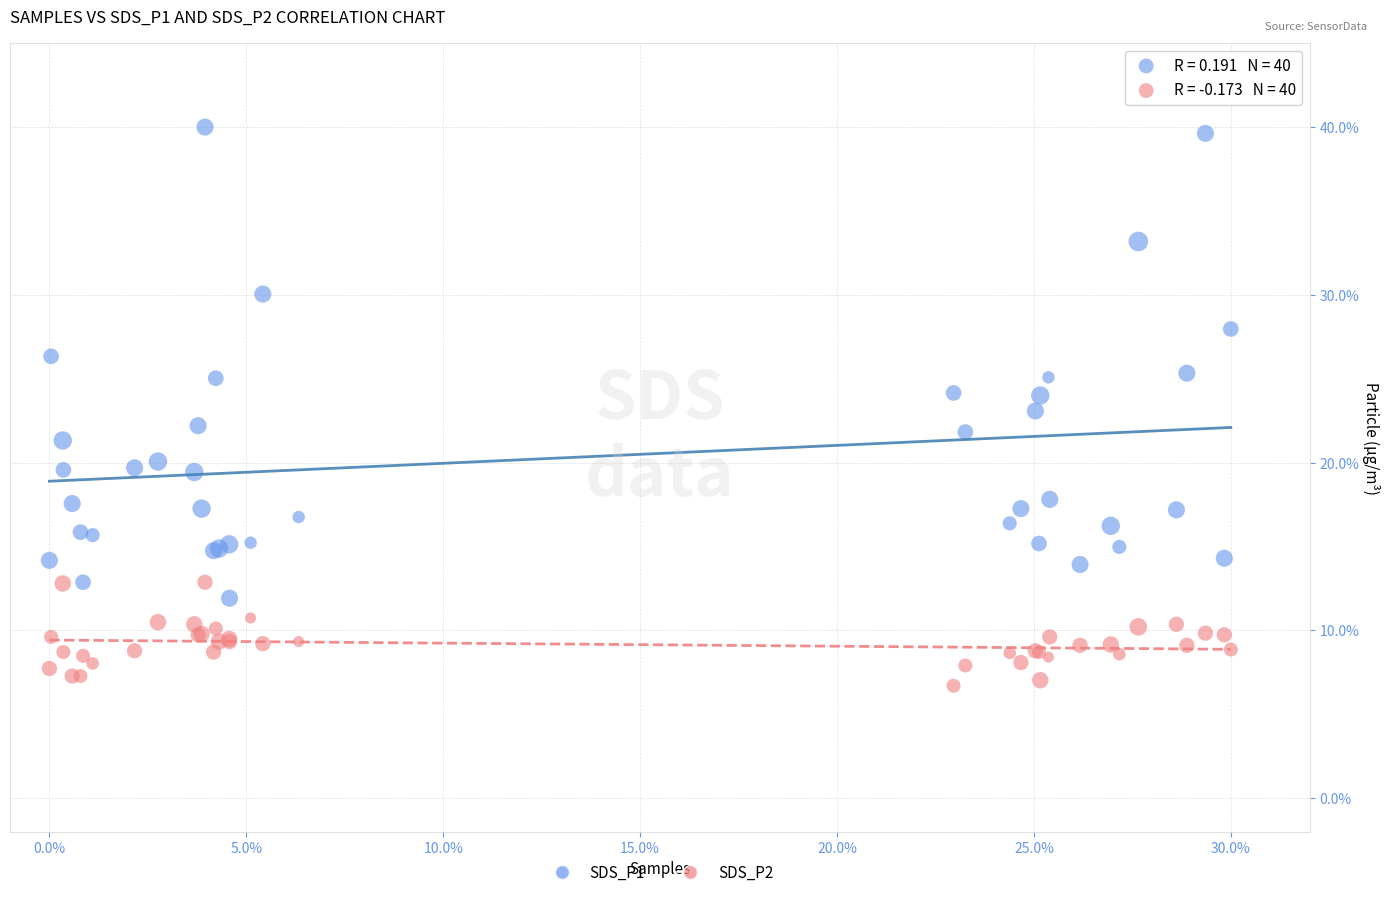

Which series contains the highest Y value?

SDS_P1